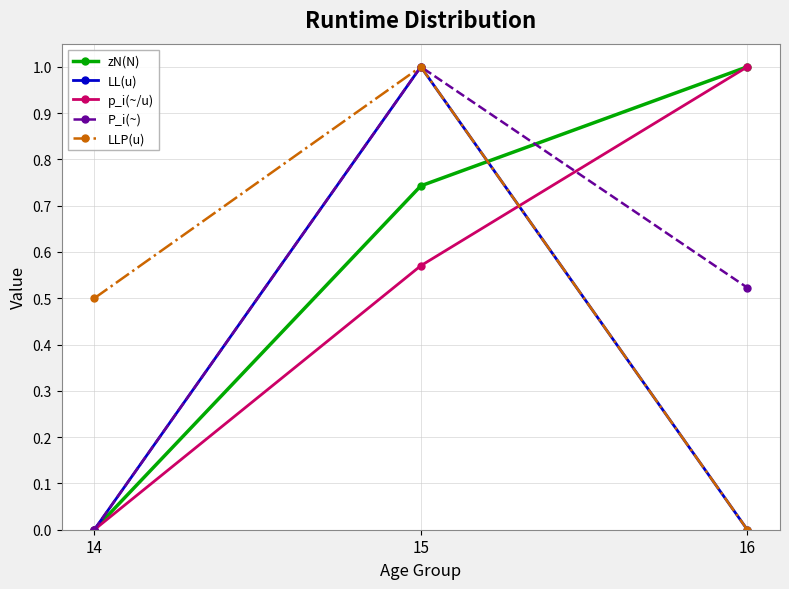

How many lines are shown in the chart?

5